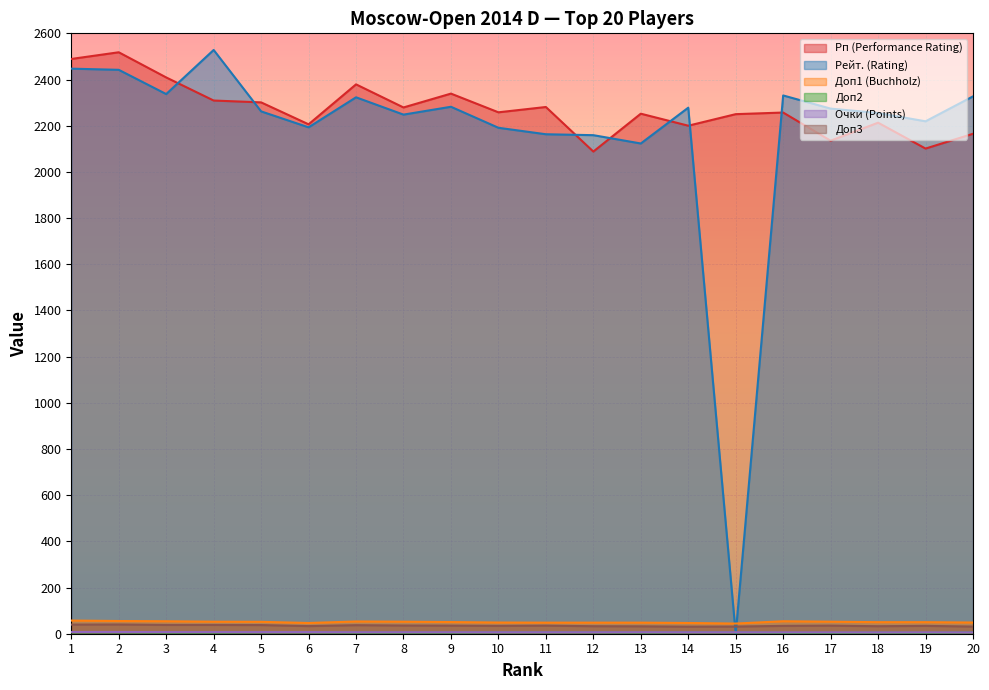

Reading left to right, extract all data points from this chart.

Рп (Performance Rating): 1=2489.0	2=2518.0	3=2409.0	4=2309.0	5=2301.0	6=2206.0	7=2379.0	8=2279.0	9=2339.0	10=2258.0	11=2281.0	12=2088.0	13=2252.0	14=2200.0	15=2250.0	16=2257.0	17=2135.0	18=2213.0	19=2101.0	20=2165.0
Рейт. (Rating): 1=2447.0	2=2442.0	3=2337.0	4=2528.0	5=2262.0	6=2193.0	7=2323.0	8=2248.0	9=2282.0	10=2191.0	11=2163.0	12=2159.0	13=2123.0	14=2278.0	15=0.0	16=2331.0	17=2274.0	18=2255.0	19=2219.0	20=2327.0
Доп1 (Buchholz): 1=57.0	2=55.0	3=54.0	4=52.0	5=51.5	6=46.5	7=53.0	8=52.0	9=50.5	10=48.5	11=48.0	12=48.0	13=48.0	14=46.5	15=44.0	16=54.0	17=52.0	18=50.0	19=50.0	20=48.5
Доп2: 1=6.0	2=6.0	3=5.0	4=5.0	5=6.0	6=6.0	7=5.0	8=5.0	9=5.0	10=6.0	11=6.0	12=6.0	13=5.0	14=6.0	15=6.0	16=4.0	17=4.0	18=5.0	19=4.0	20=6.0
Очки (Points): 1=7.5	2=7.5	3=7.0	4=7.0	5=7.0	6=7.0	7=6.5	8=6.5	9=6.5	10=6.5	11=6.5	12=6.5	13=6.5	14=6.5	15=6.5	16=6.0	17=6.0	18=6.0	19=6.0	20=6.0
Доп3: 1=39.5	2=40.0	3=38.0	4=38.0	5=37.5	6=33.0	7=37.0	8=35.5	9=35.0	10=34.0	11=35.0	12=32.5	13=32.0	14=30.5	15=31.0	16=34.0	17=35.0	18=32.5	19=34.0	20=31.0